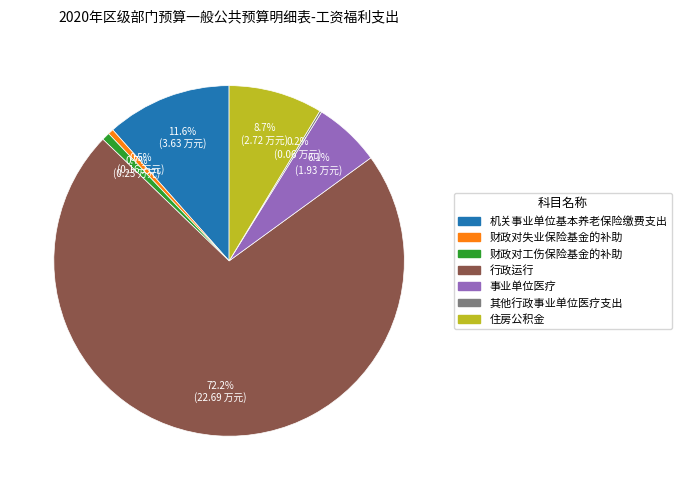

Which has a higher value, 行政运行 or 住房公积金?

行政运行